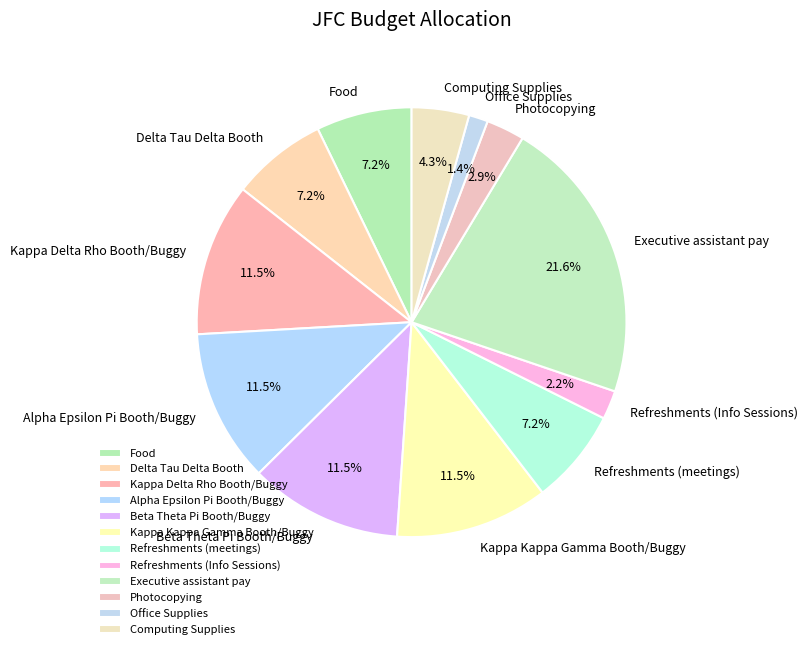

True or false: Food accounts for 1% of the total.

False